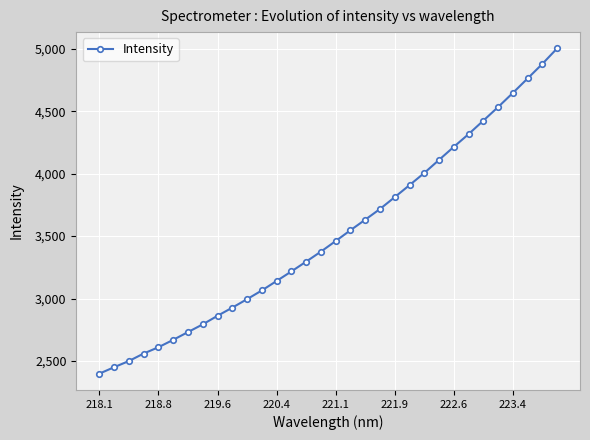

What is the minimum value shown in the chart?

2398.1